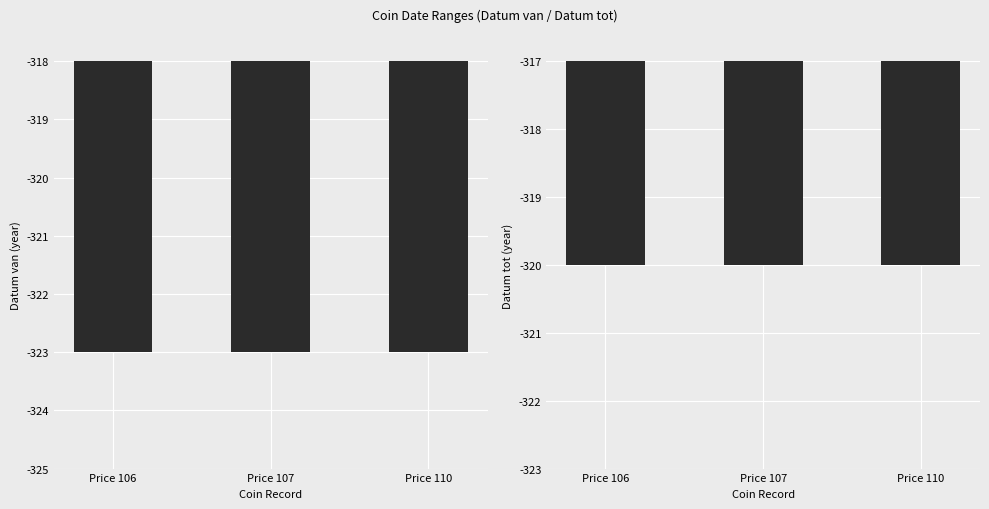

Is it true that Datum van equals -221 at Price 107?

False